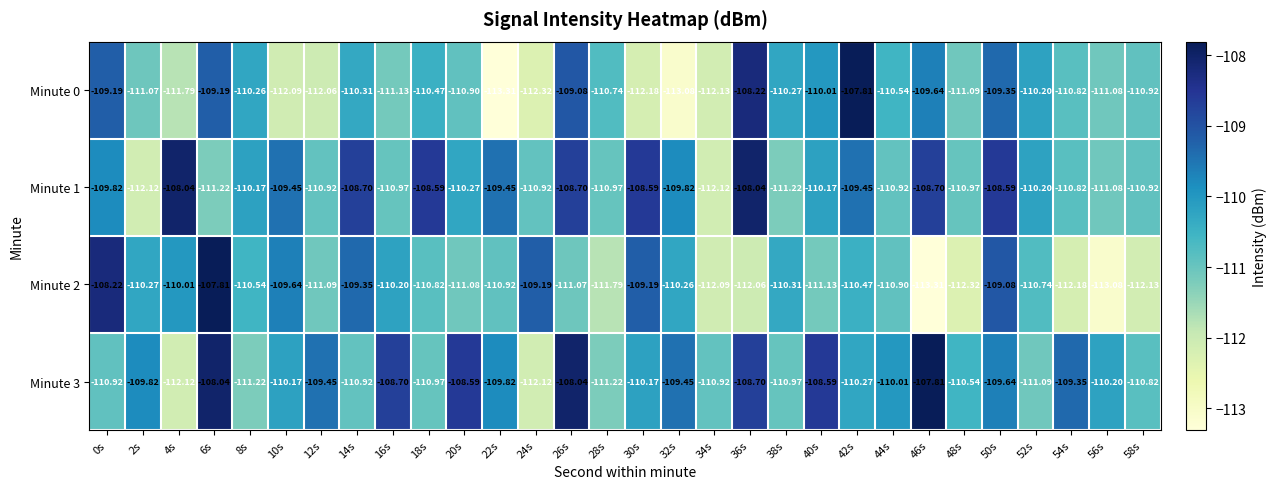

How many values in the Minute 2 series exceed -110?

7